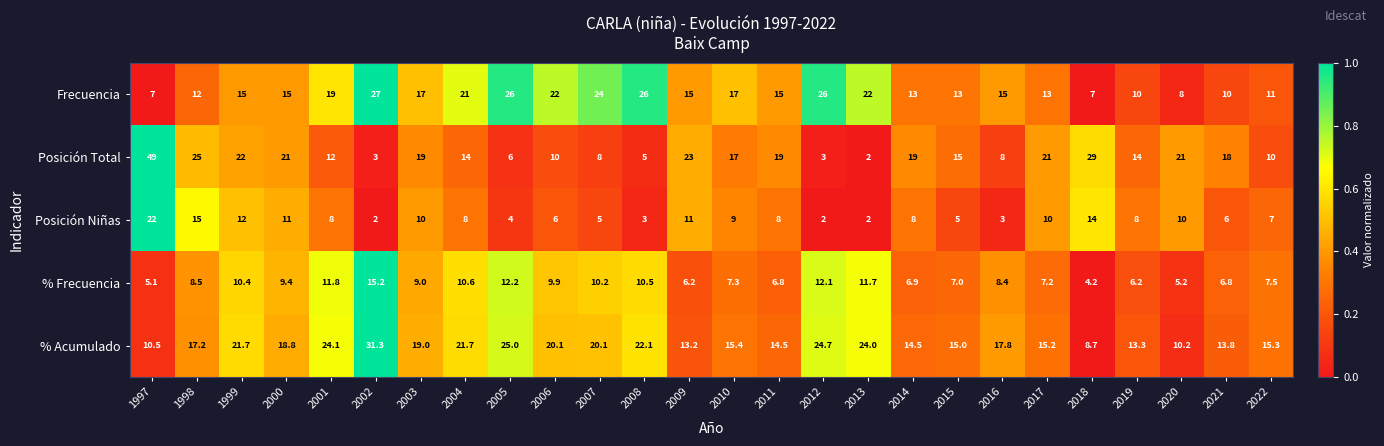

Where does the Posición Niñas series first go above 8?

1997